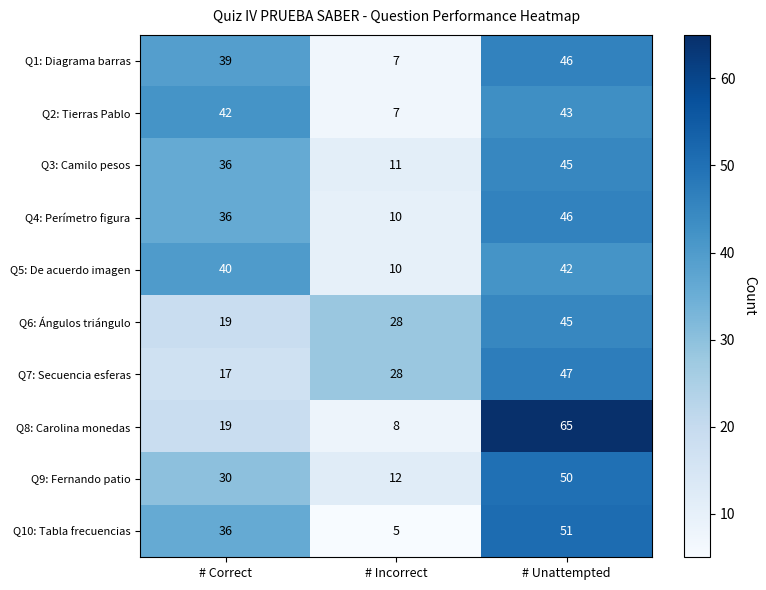

Reading left to right, extract all data points from this chart.

Q1: Diagrama barras: 39	7	46
Q2: Tierras Pablo: 42	7	43
Q3: Camilo pesos: 36	11	45
Q4: Perímetro figura: 36	10	46
Q5: De acuerdo imagen: 40	10	42
Q6: Ángulos triángulo: 19	28	45
Q7: Secuencia esferas: 17	28	47
Q8: Carolina monedas: 19	8	65
Q9: Fernando patio: 30	12	50
Q10: Tabla frecuencias: 36	5	51